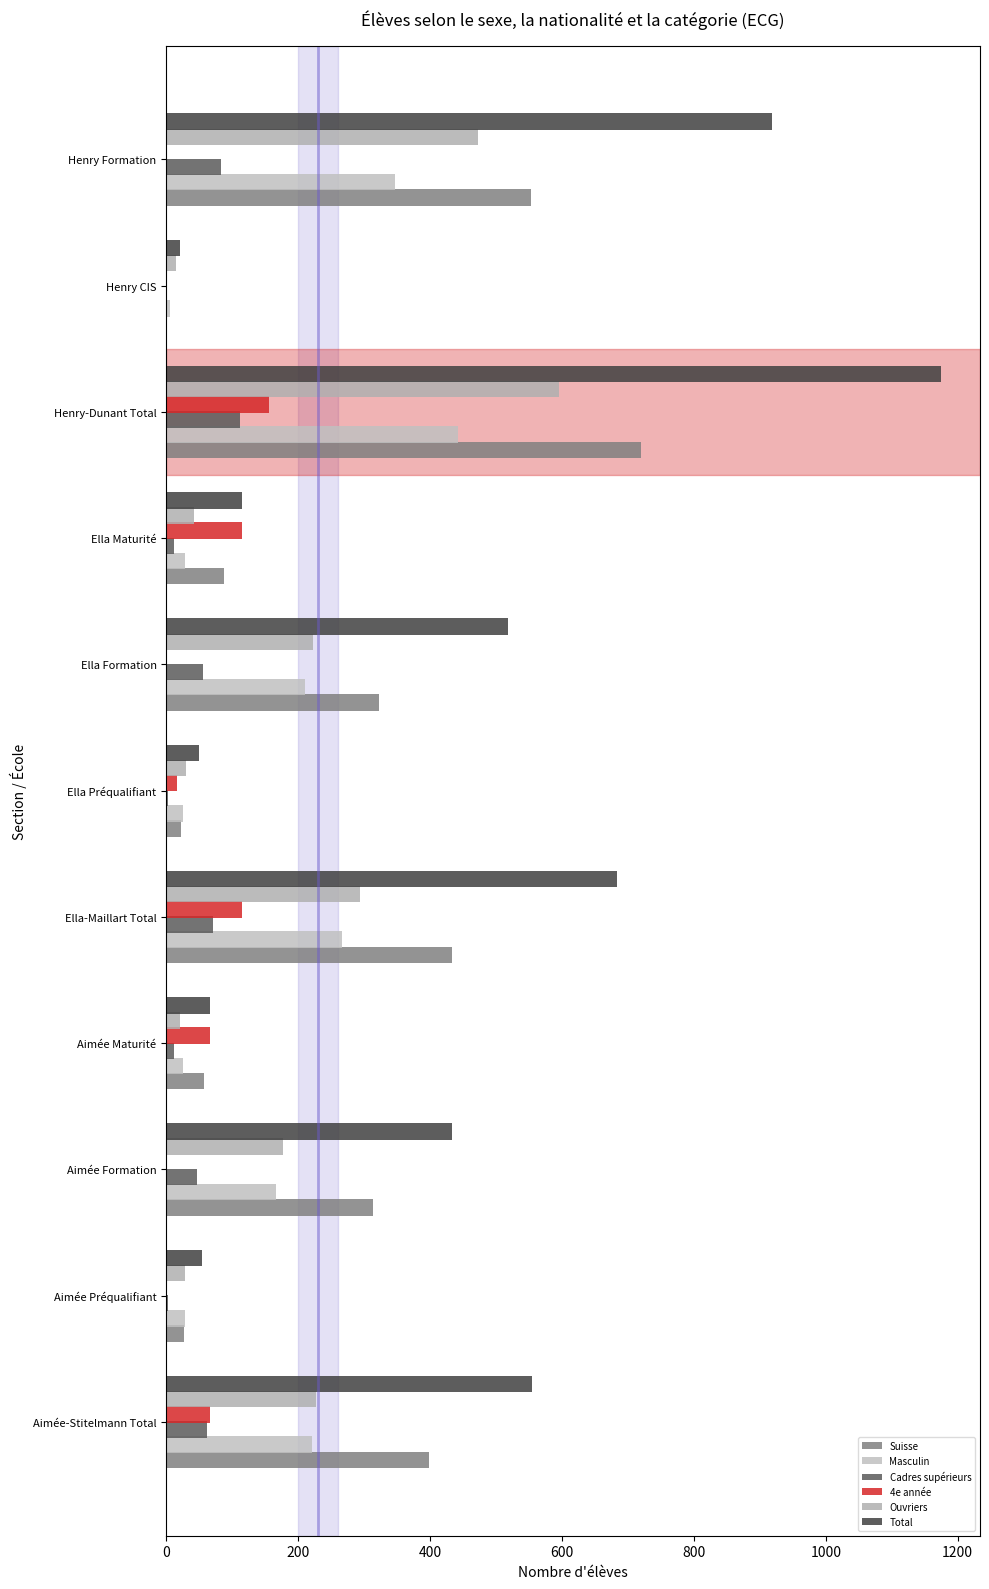

Count the number of categories in the chart.

11